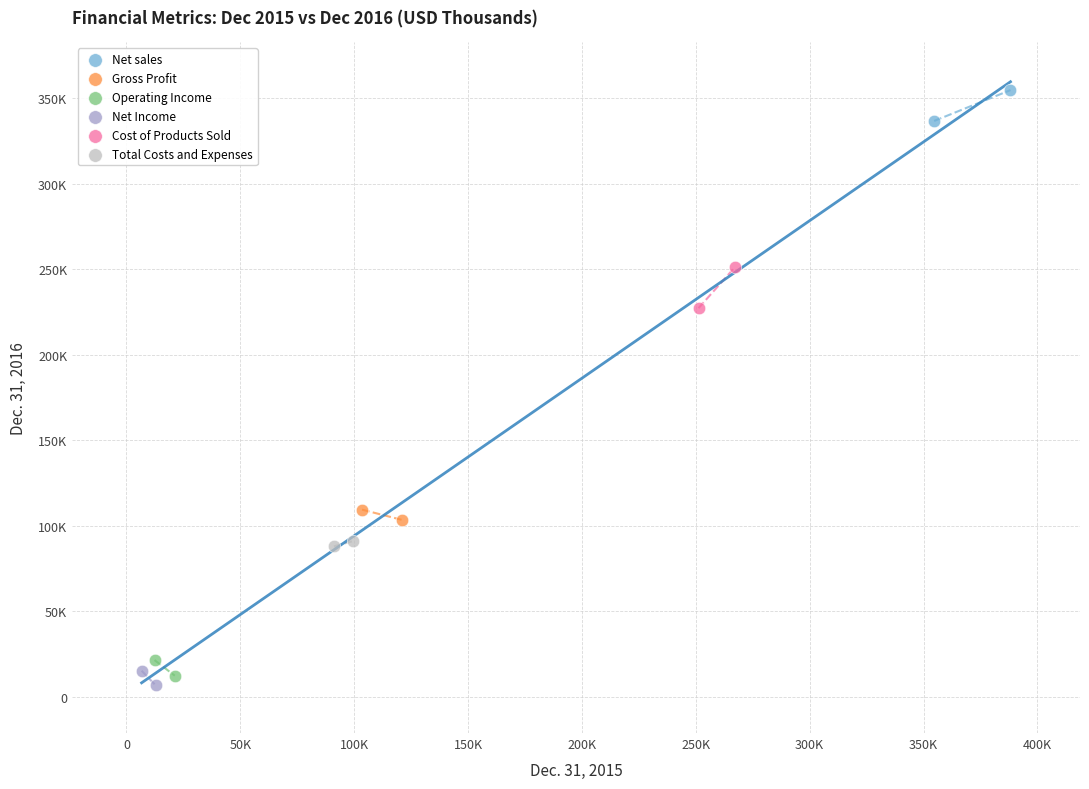

Which series has the largest Y range (max minus min)?

Cost of Products Sold